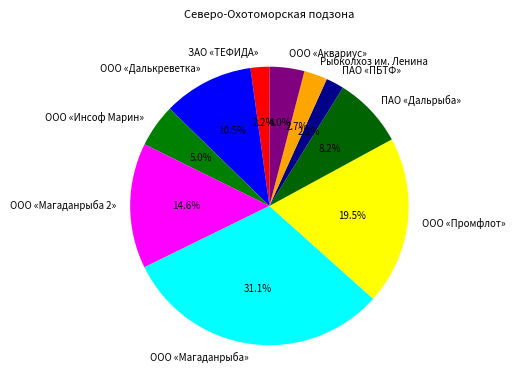

Which has a higher value, ООО «Аквариус» or ООО «Промфлот»?

ООО «Промфлот»